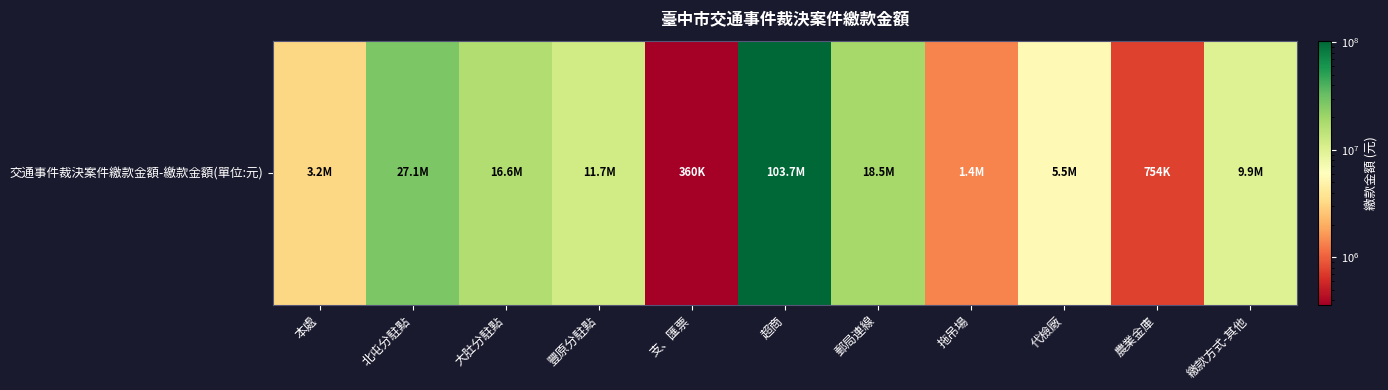

Approximately how many times larger is the value at 代檢廠 compared to 郵局連線?

0.3